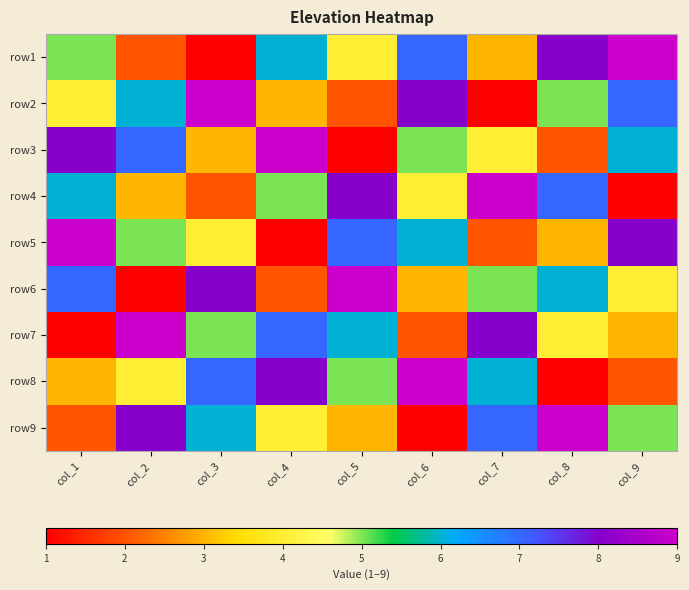

Reading left to right, what are all the values shown in this chart?

row1: col_1=5	col_2=2	col_3=1	col_4=6	col_5=4	col_6=7	col_7=3	col_8=8	col_9=9
row2: col_1=4	col_2=6	col_3=9	col_4=3	col_5=2	col_6=8	col_7=1	col_8=5	col_9=7
row3: col_1=8	col_2=7	col_3=3	col_4=9	col_5=1	col_6=5	col_7=4	col_8=2	col_9=6
row4: col_1=6	col_2=3	col_3=2	col_4=5	col_5=8	col_6=4	col_7=9	col_8=7	col_9=1
row5: col_1=9	col_2=5	col_3=4	col_4=1	col_5=7	col_6=6	col_7=2	col_8=3	col_9=8
row6: col_1=7	col_2=1	col_3=8	col_4=2	col_5=9	col_6=3	col_7=5	col_8=6	col_9=4
row7: col_1=1	col_2=9	col_3=5	col_4=7	col_5=6	col_6=2	col_7=8	col_8=4	col_9=3
row8: col_1=3	col_2=4	col_3=7	col_4=8	col_5=5	col_6=9	col_7=6	col_8=1	col_9=2
row9: col_1=2	col_2=8	col_3=6	col_4=4	col_5=3	col_6=1	col_7=7	col_8=9	col_9=5